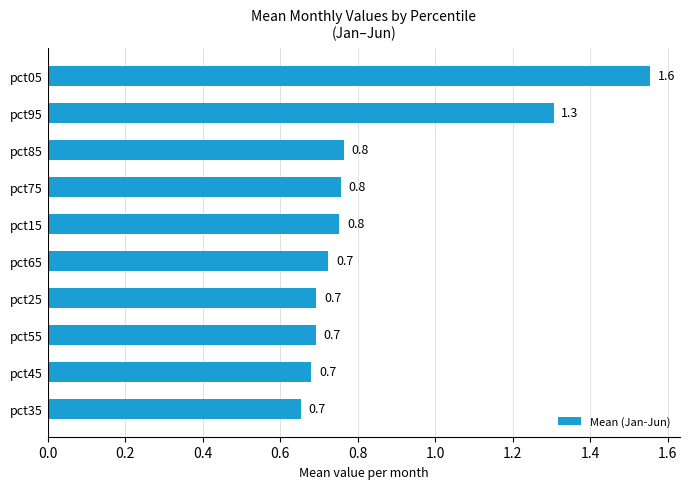

What is the change in value from pct25 to pct95?

+0.6